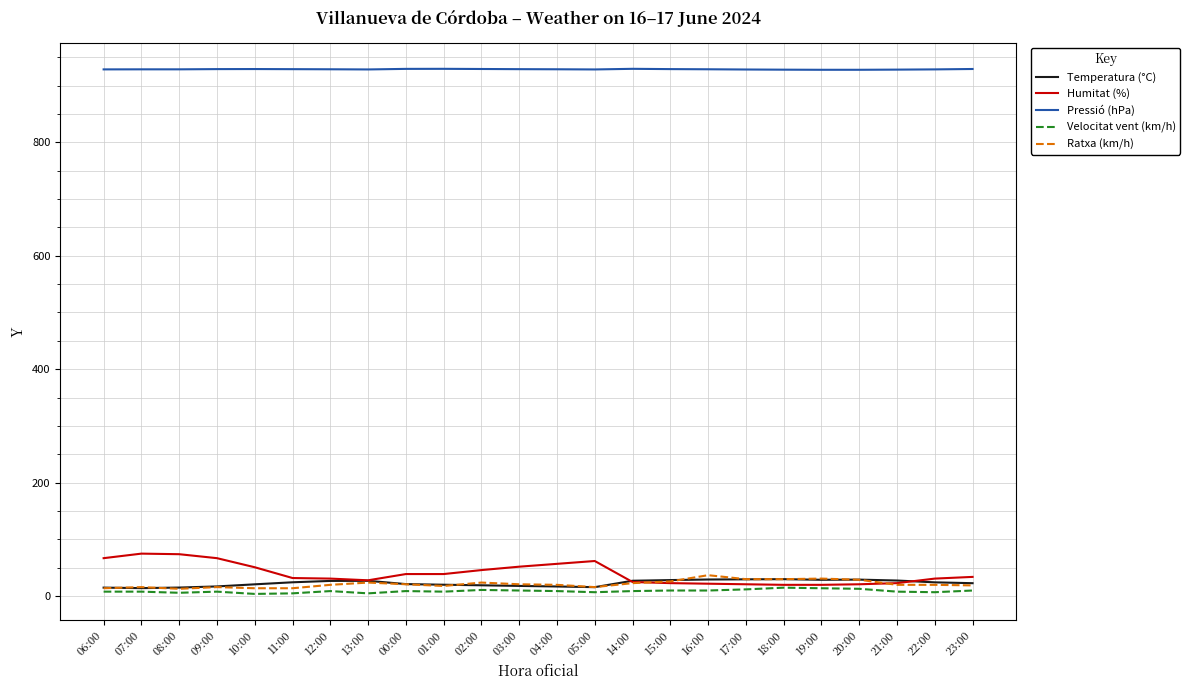

How many categories are shown in the chart?

24